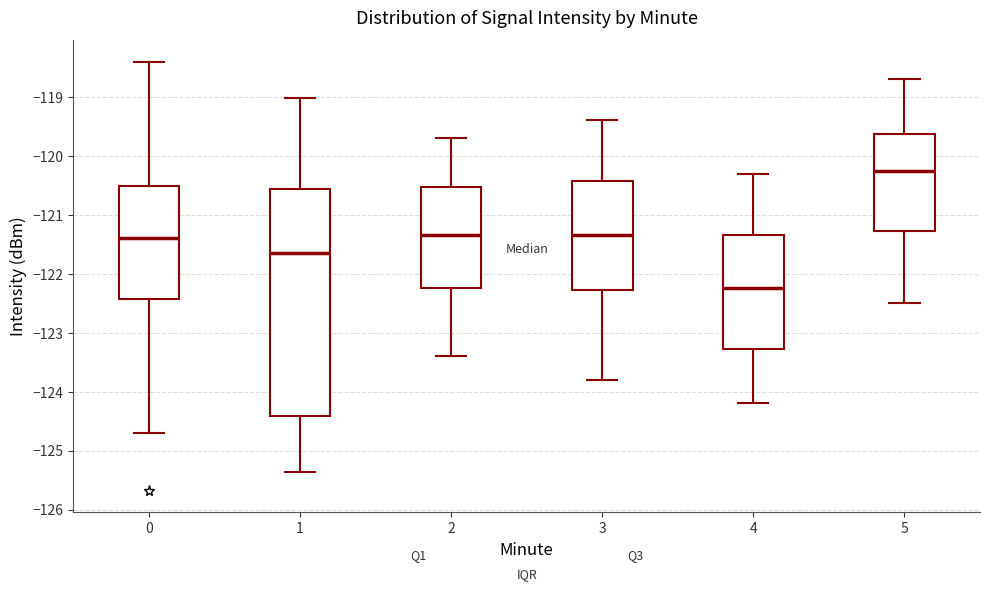

Where does the lower whisker of the box at x = 5 end on the y-axis? The values are not printed on the chart, so give them approximately, as read against the axis.

-122.5